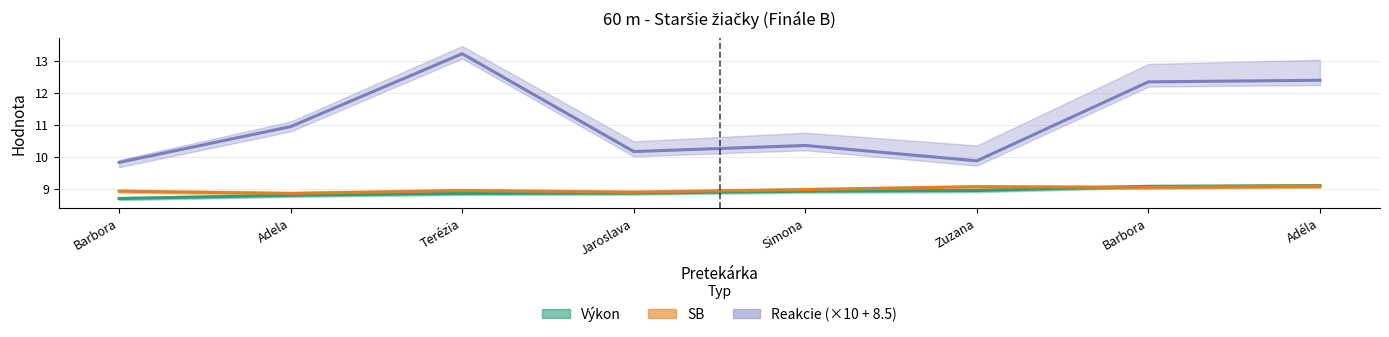

What is the highest value of the Reakcie series?

13.2